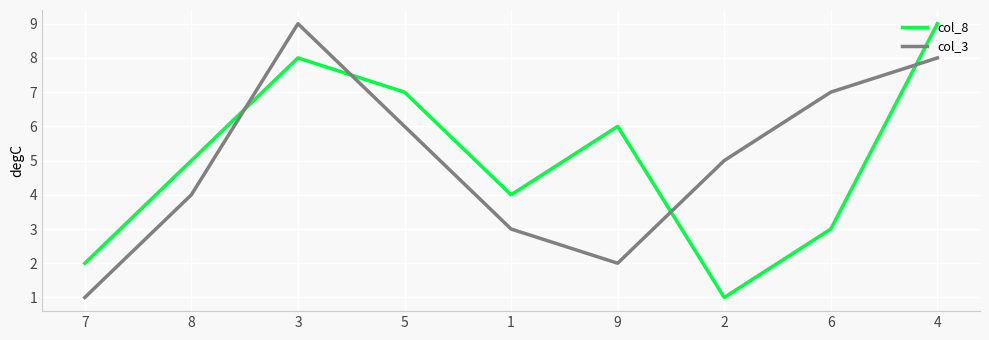

What is the sum of all col_8 values?

45